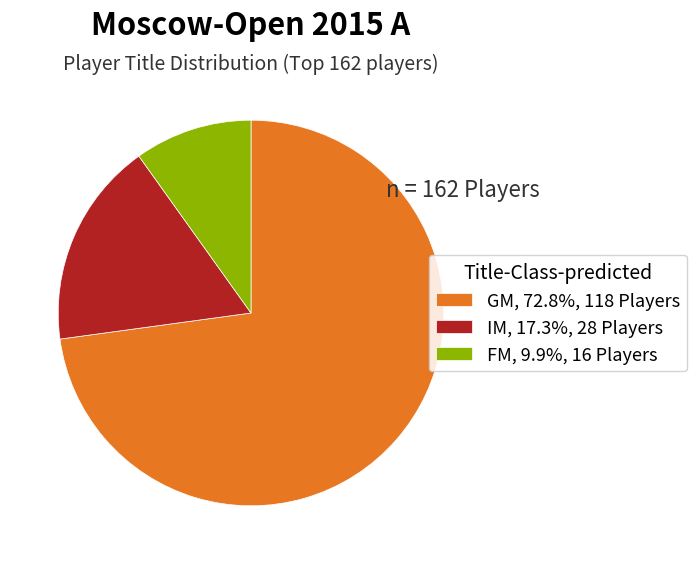

Approximately how many times larger is the value at FM compared to GM?

0.1